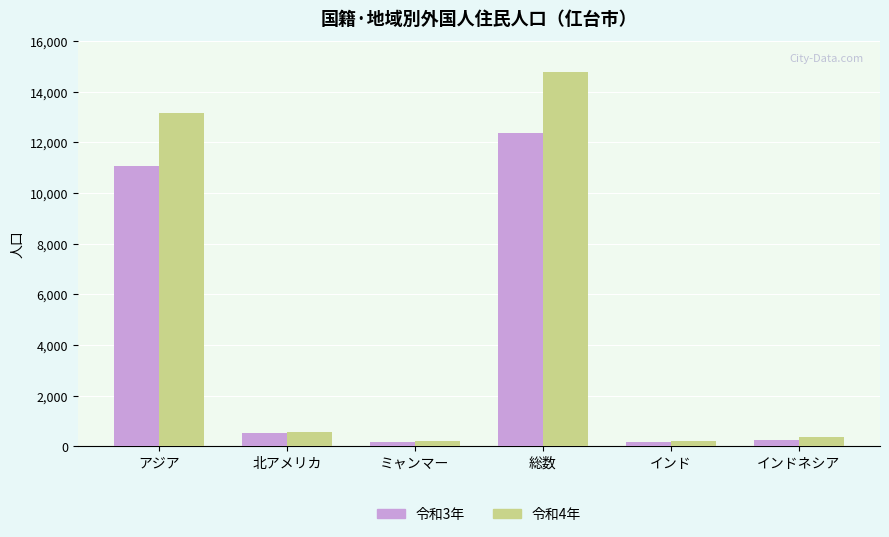

The 令和3年 series shows 540 at 北アメリカ. True or false?

True